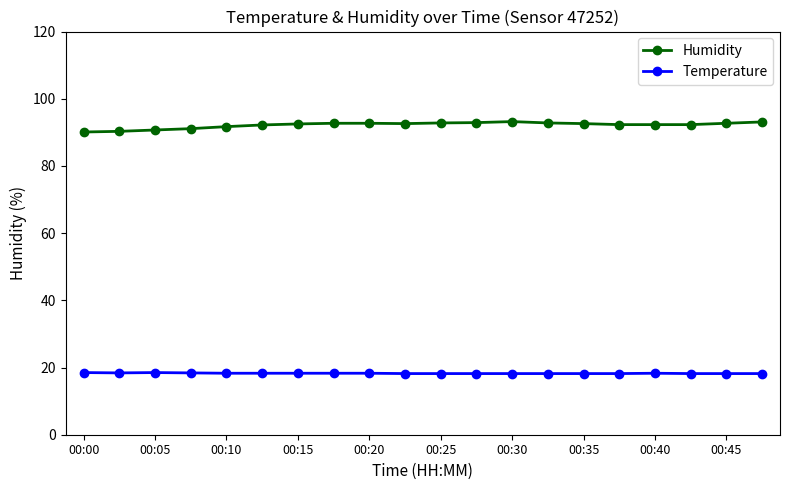

True or false: Temperature has more than 0 points higher than both neighbors.

True